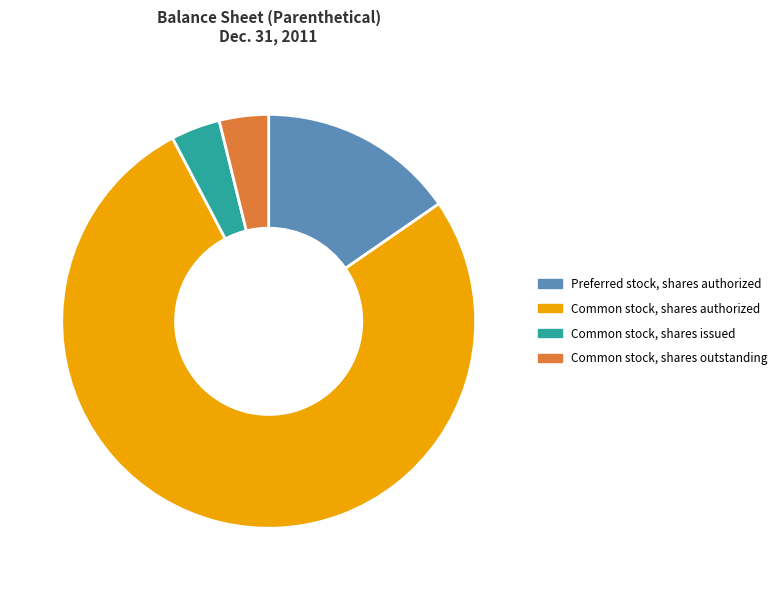

The Common stock, shares outstanding slice represents 4% of the pie. True or false?

True